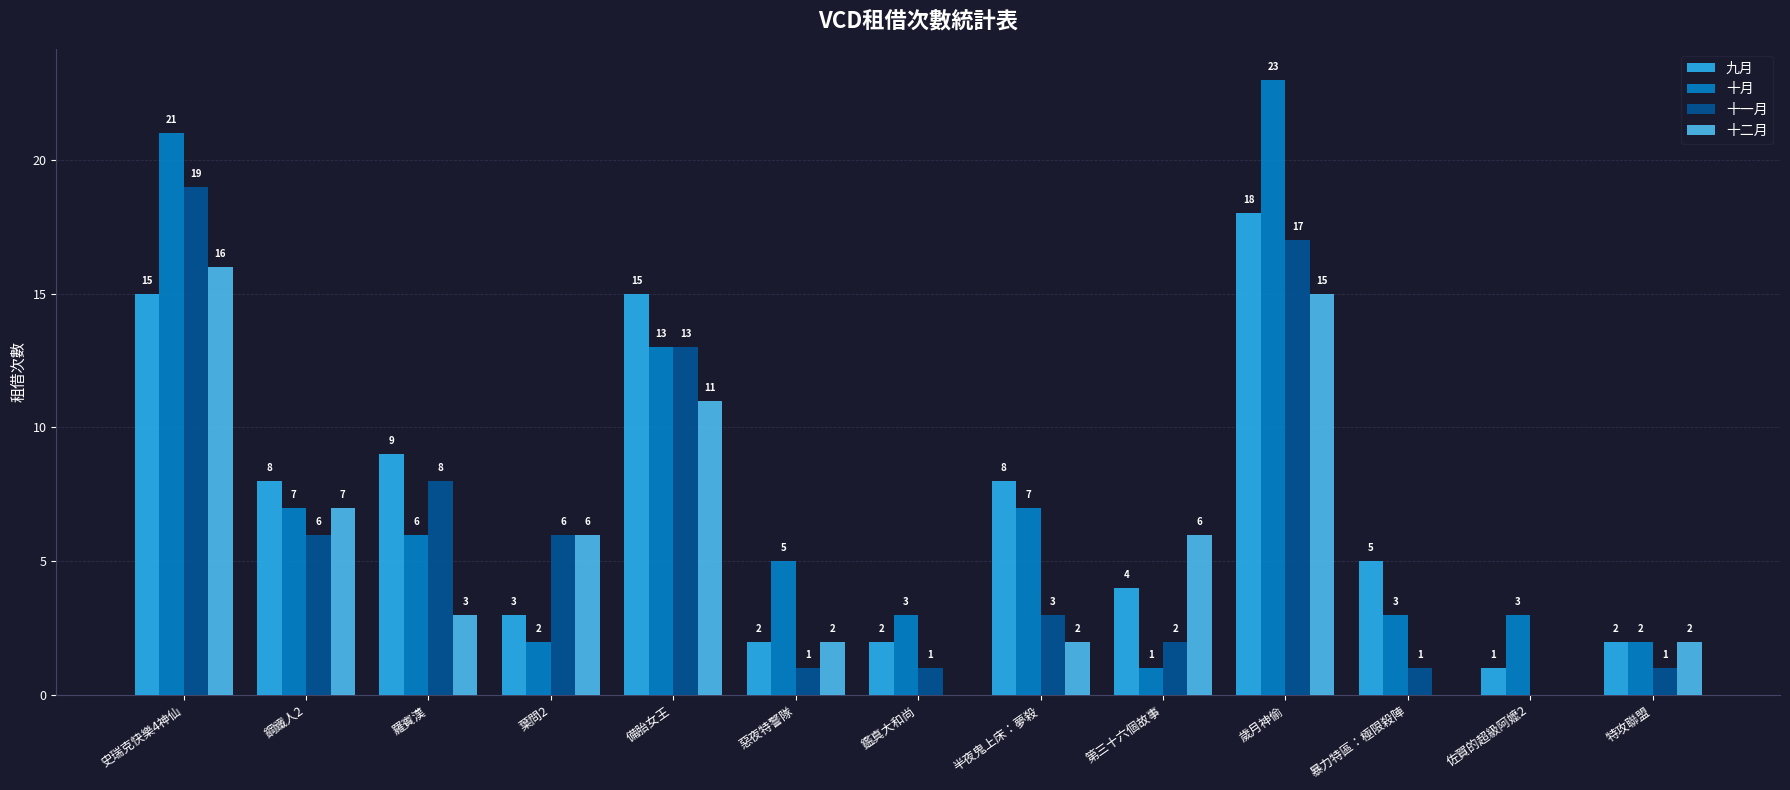

At which category is the sum across all series the highest?

歲月神偷